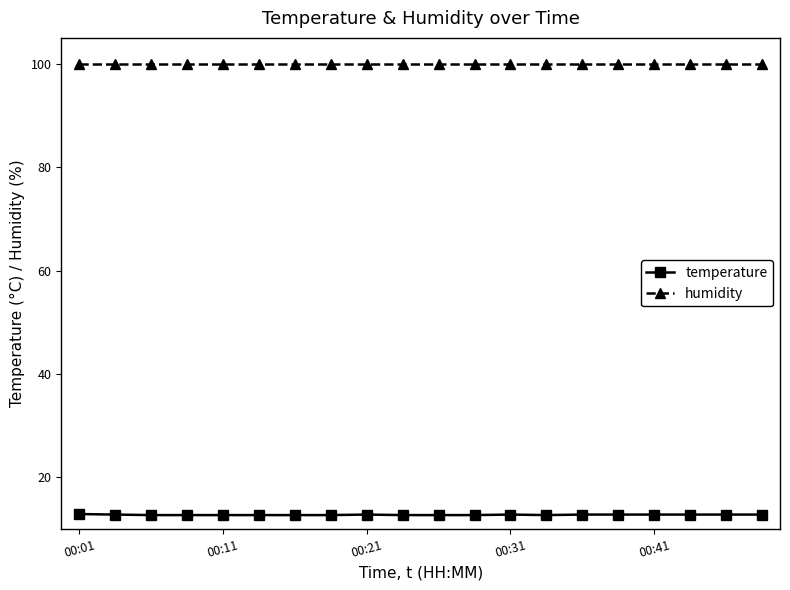

Which series has the largest range (max minus min)?

temperature